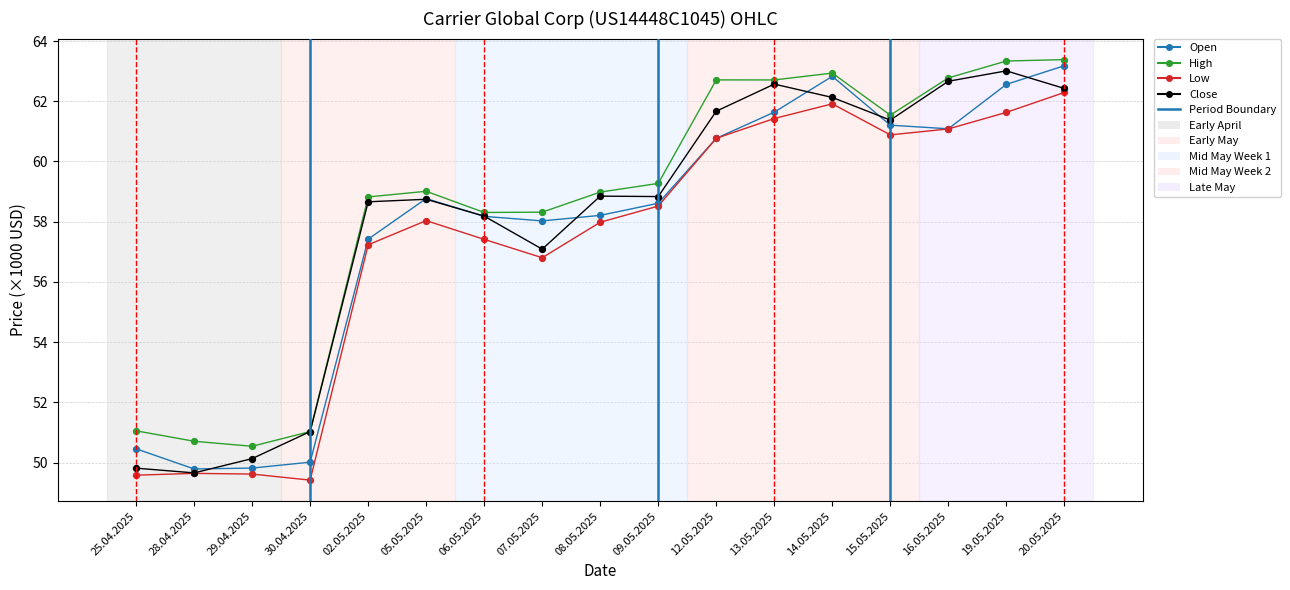

Between 28.04.2025 and 07.05.2025, which series saw the biggest shift?

Open